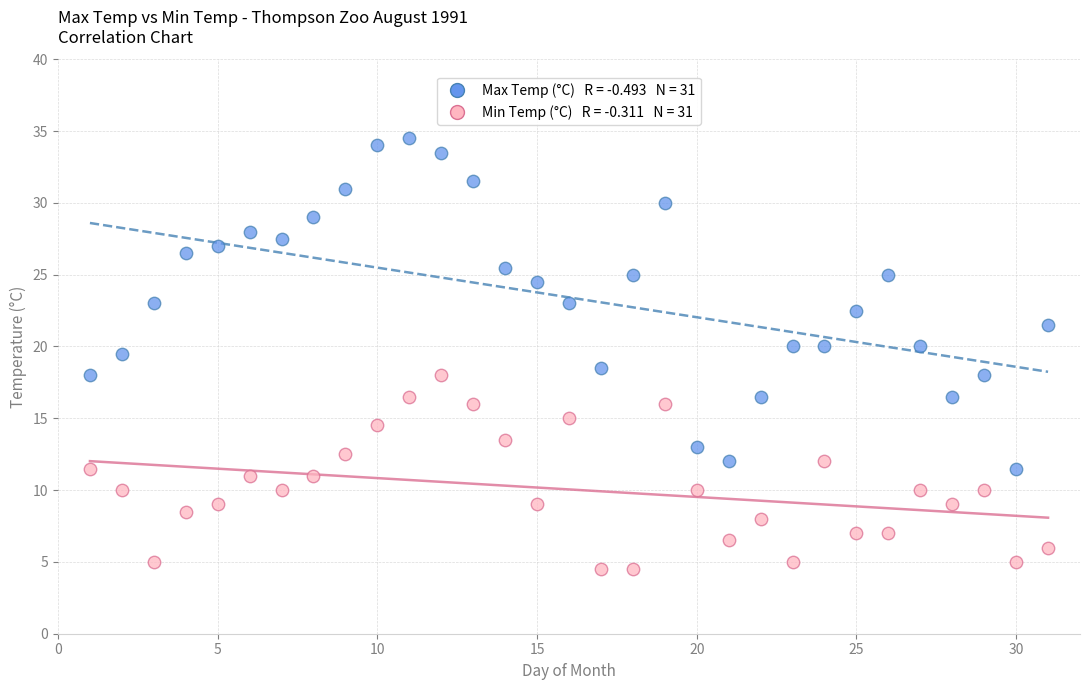

Across all data points, what is the range of X values (max minus min)?

30.0